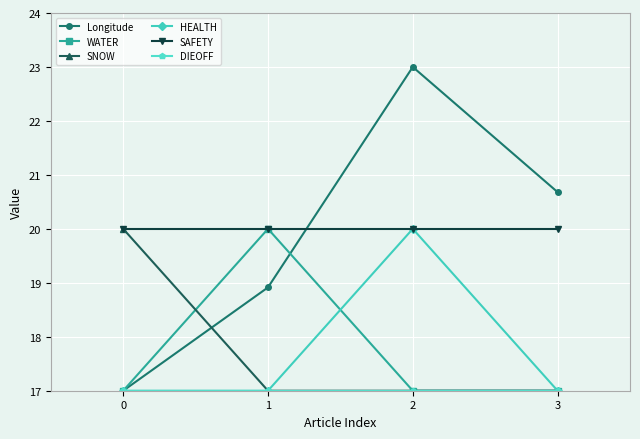

What is the minimum value for WATER?

17.0